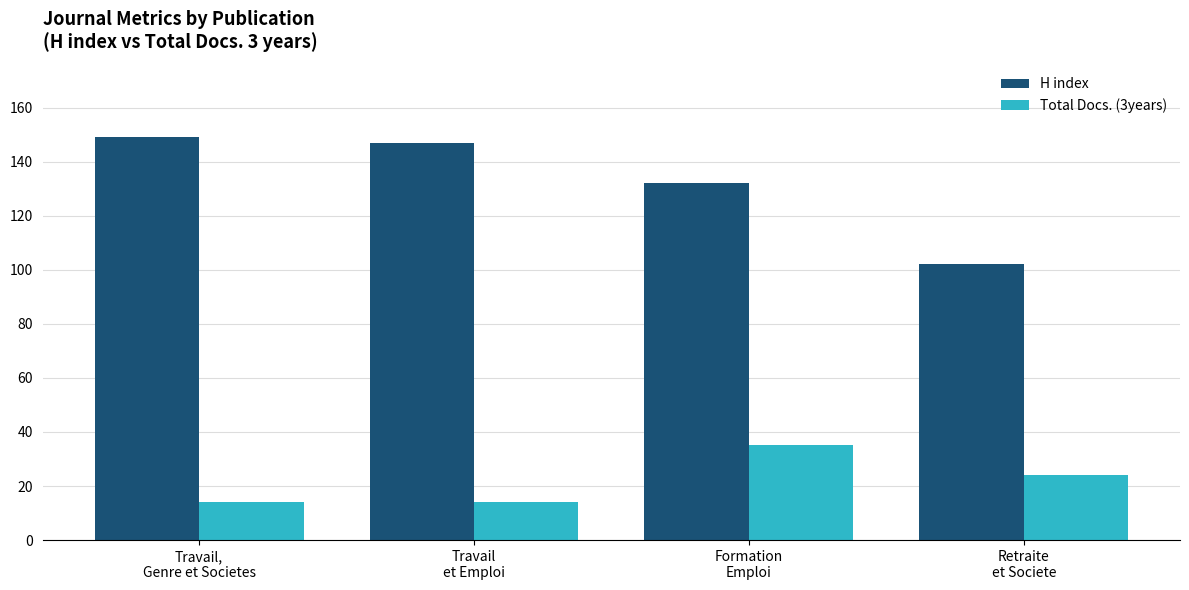

Reading left to right, extract all data points from this chart.

H index: Travail,
Genre et Societes=149	Travail
et Emploi=147	Formation
Emploi=132	Retraite
et Societe=102
Total Docs. (3years): Travail,
Genre et Societes=14	Travail
et Emploi=14	Formation
Emploi=35	Retraite
et Societe=24